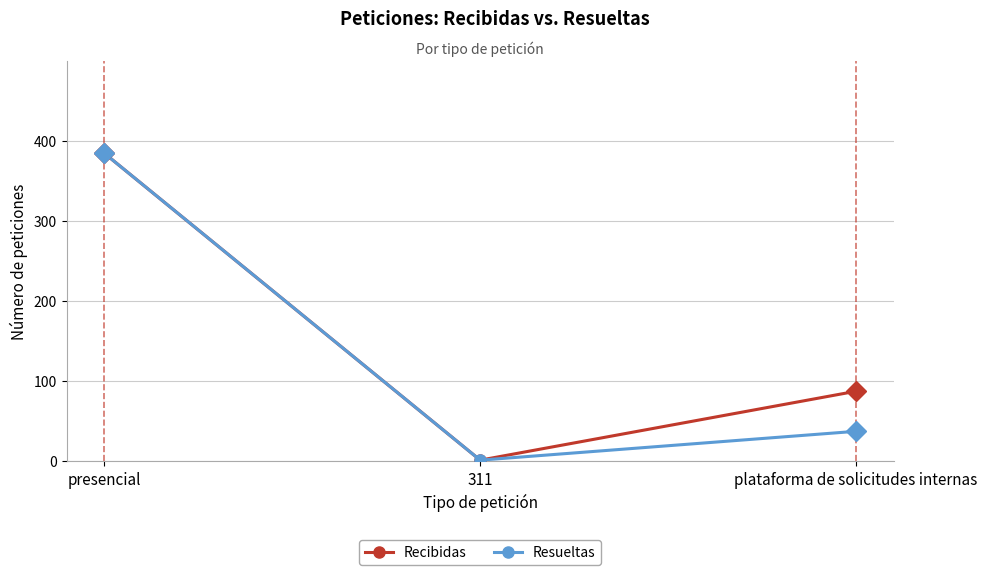

What is the label of the 1st point from the right?

plataforma de solicitudes internas